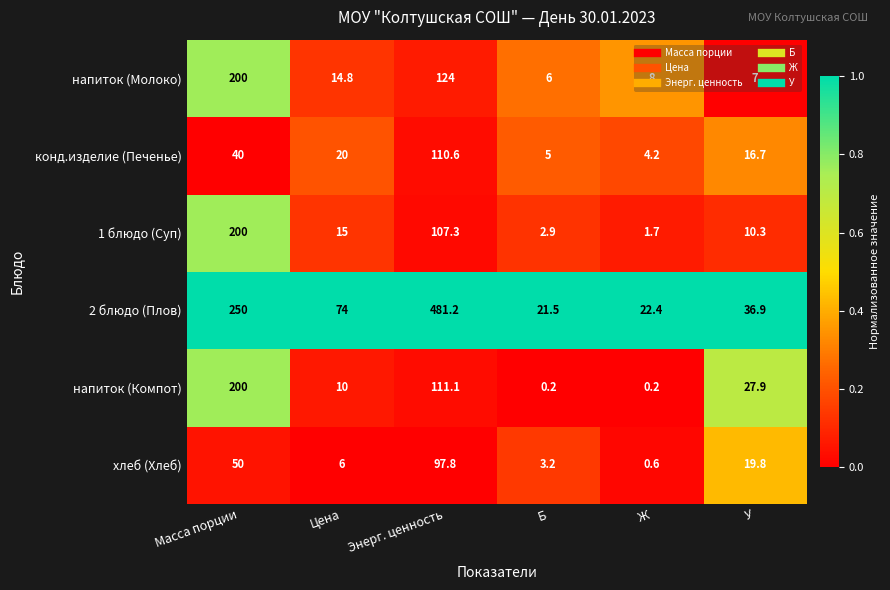

What is the average value of the 2 блюдо (Плов) series?

147.7